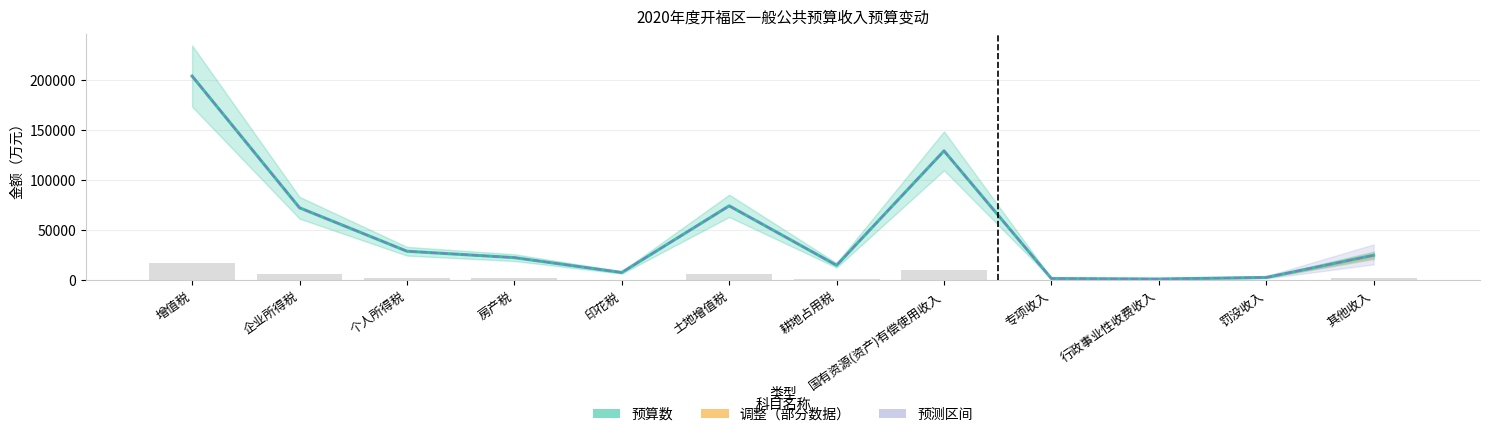

What is the total value across all series at 罚没收入?

6000.0